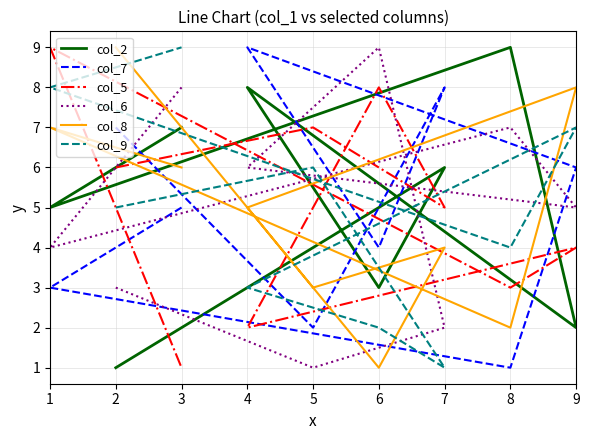

What are all the series names shown in the legend?

col_2, col_7, col_5, col_6, col_8, col_9